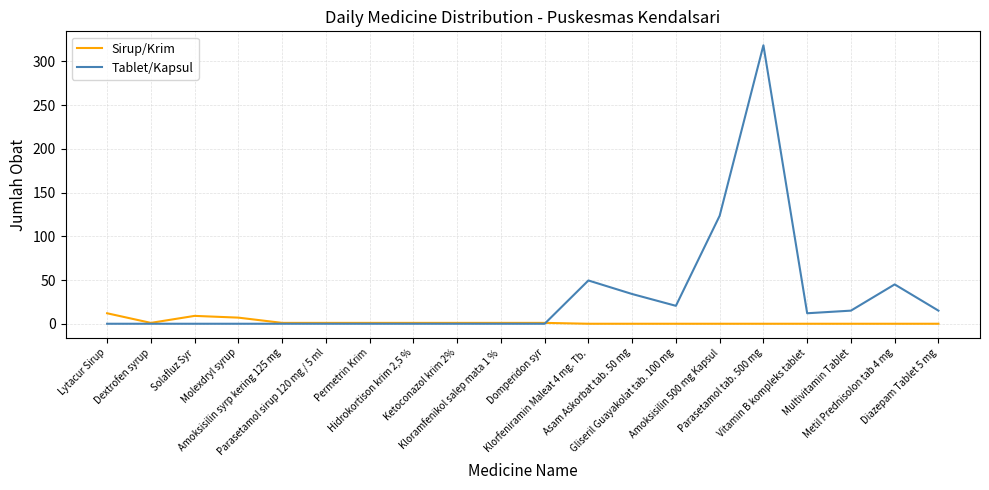

How many lines are shown in the chart?

2